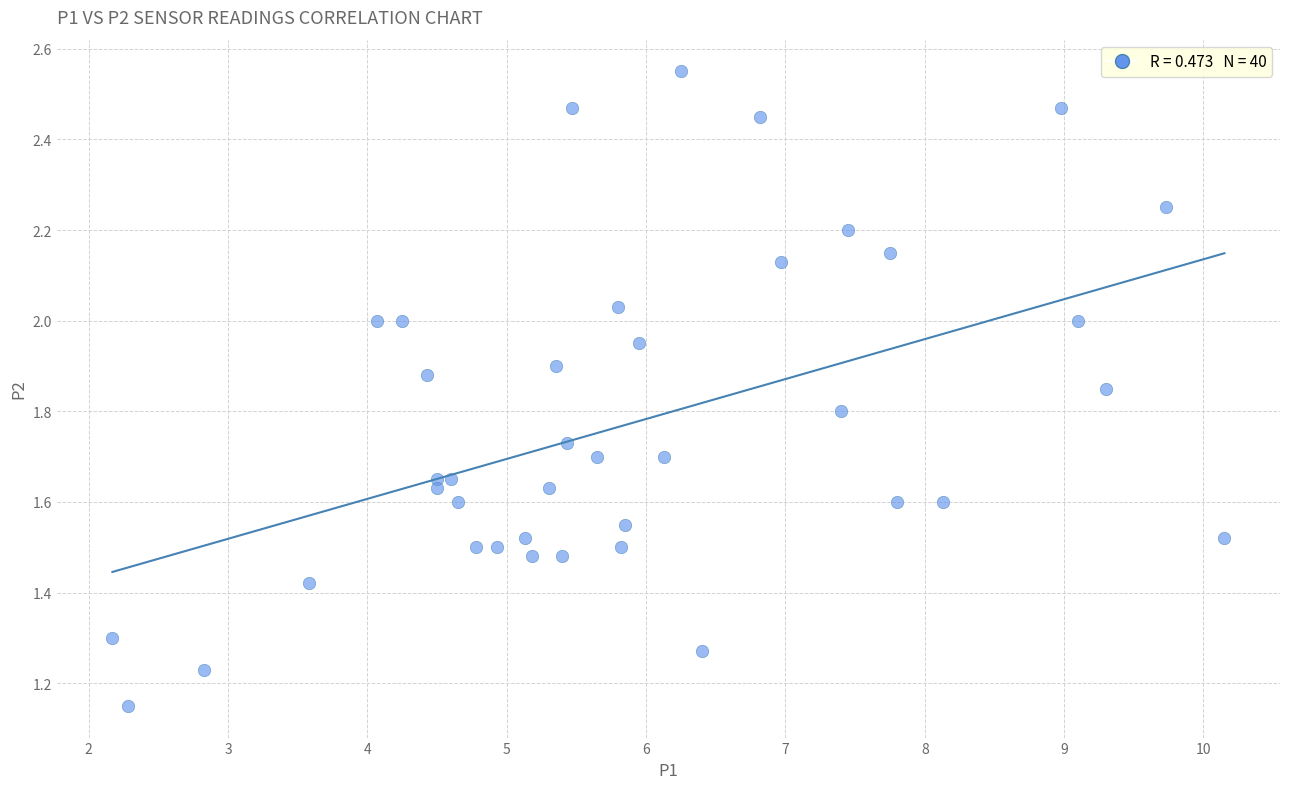

What is the range of X values (max minus min)?

8.0